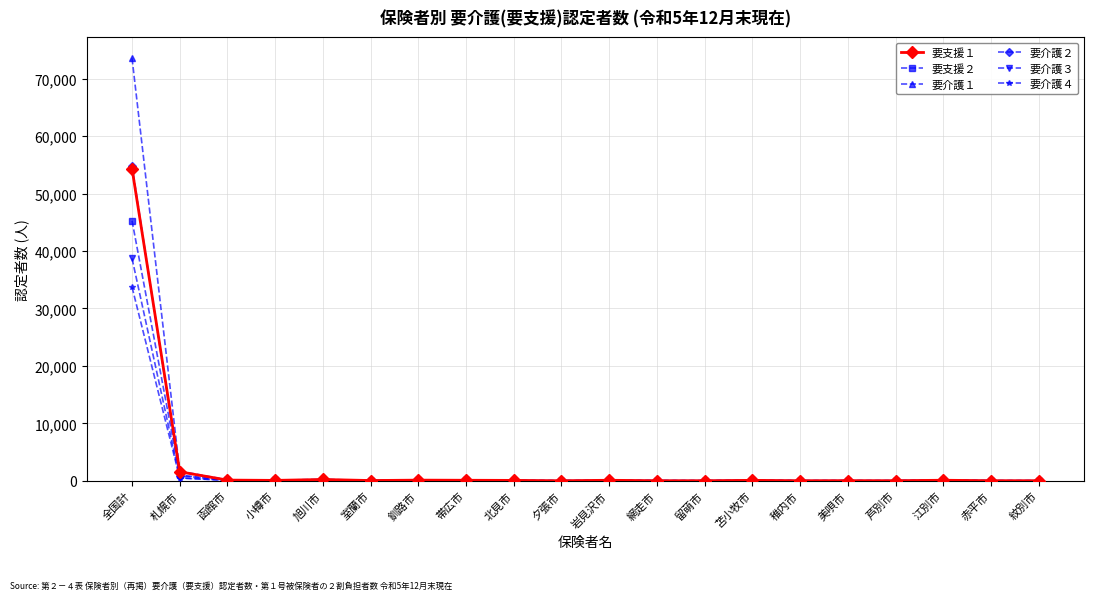

What is the label of the 6th point from the right?

稚内市